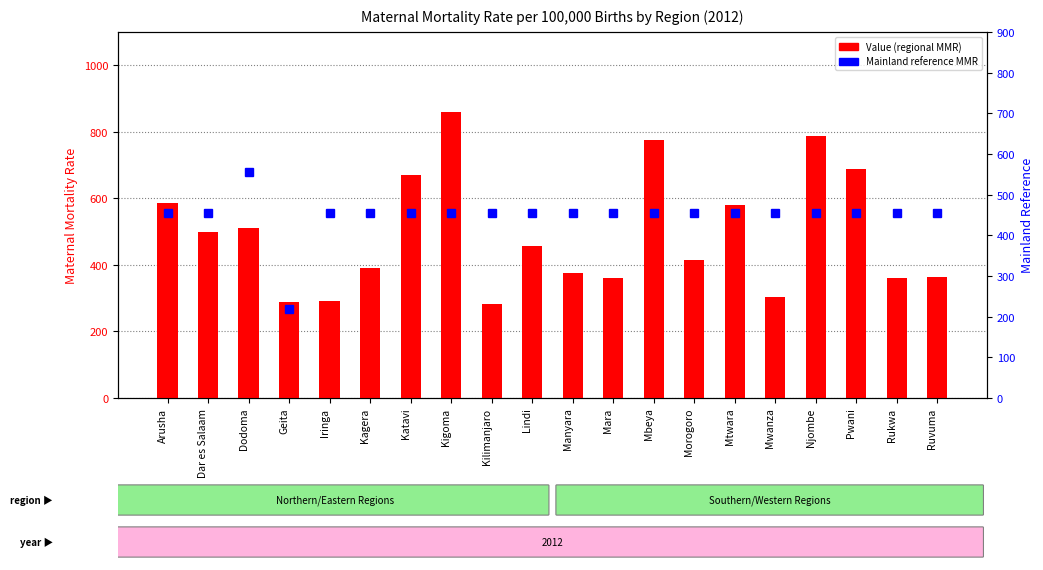

What is the maximum value for Value?

860